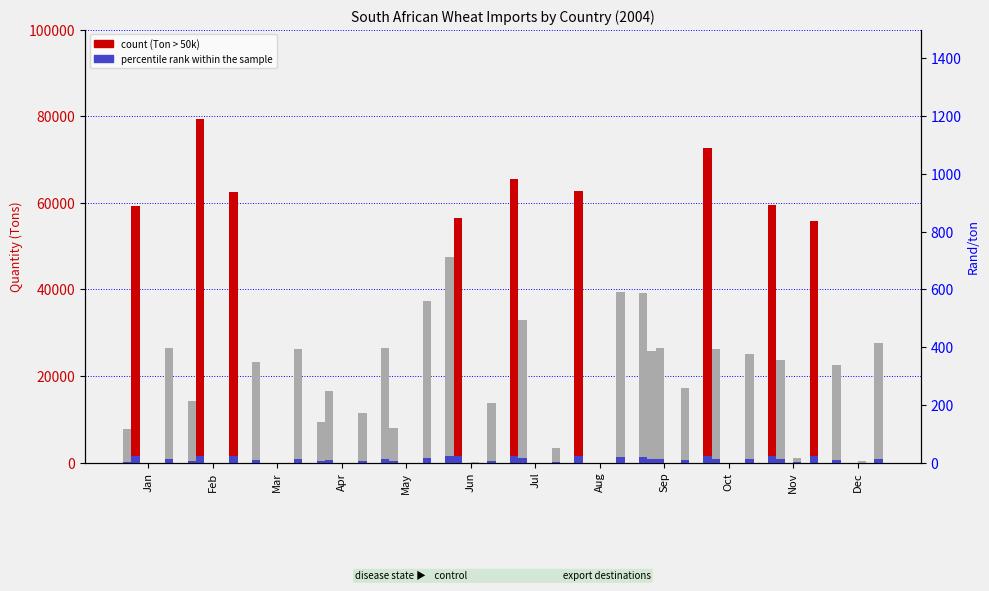

Which has a higher value, Sep or Aug?

Aug